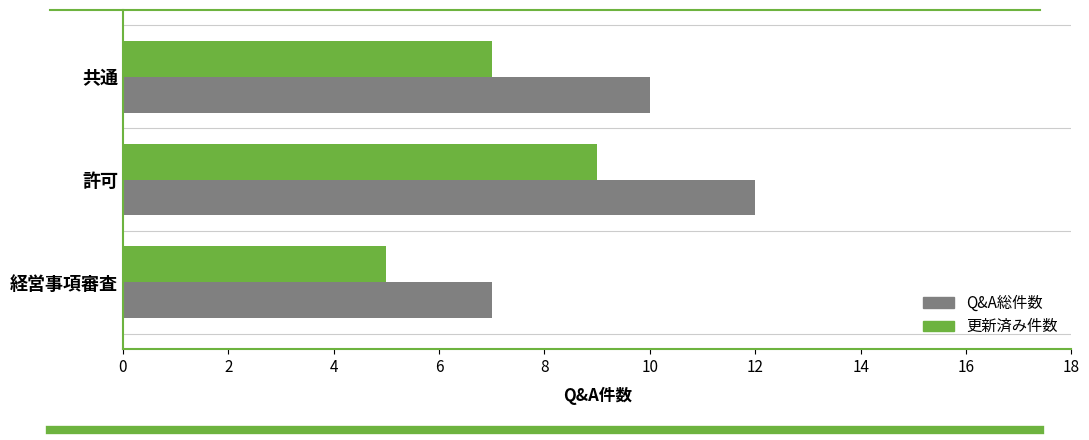

What is the approximate value of Q&A総件数 at 許可?

12